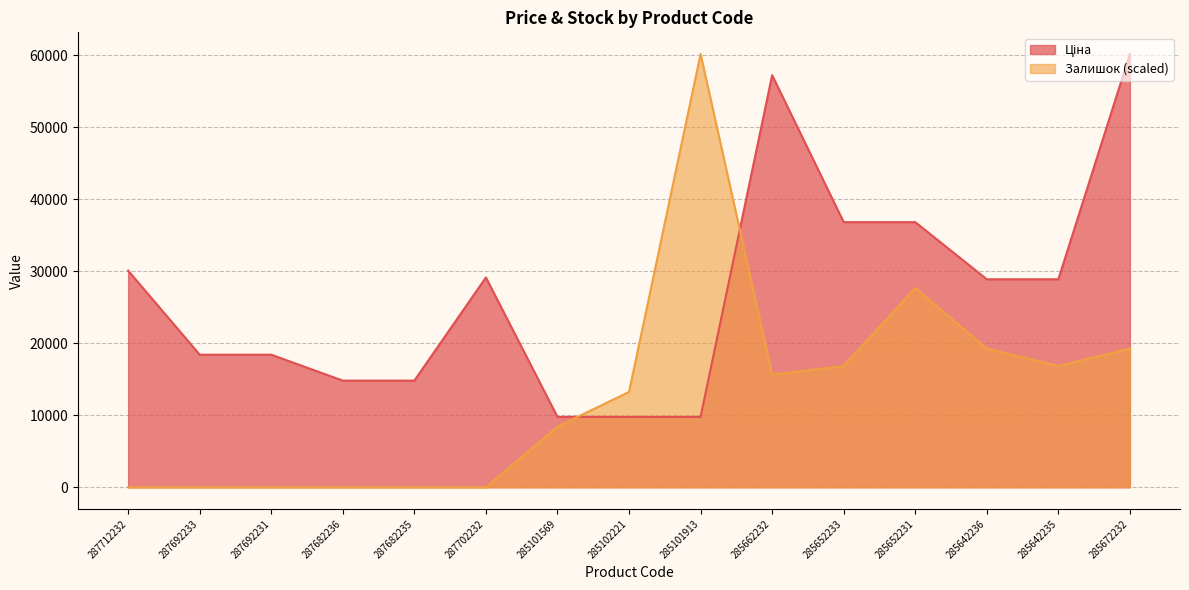

Reading left to right, extract all data points from this chart.

Ціна: 30102.8	18420.9	18420.9	14817.6	14817.6	29152.3	9775.5	9775.5	9775.5	57258.0	36841.8	36841.8	28901.7	28901.7	60205.6
Залишок: 0.0	0.0	0.0	0.0	0.0	0.0	8428.8	13245.2	60205.6	15653.4	16857.6	27694.6	19265.8	16857.6	19265.8